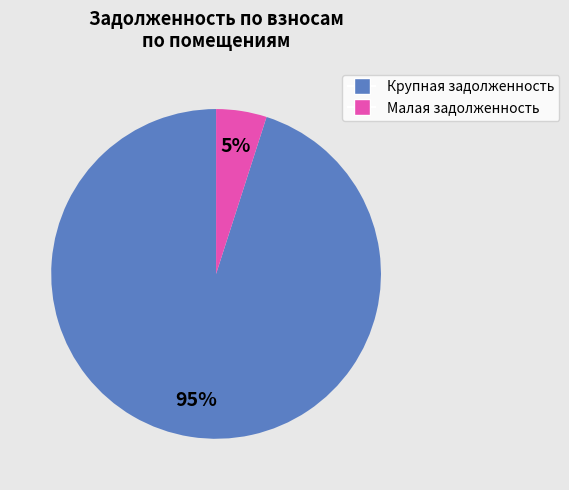

To the nearest percent, what is the average slice percentage?

50%